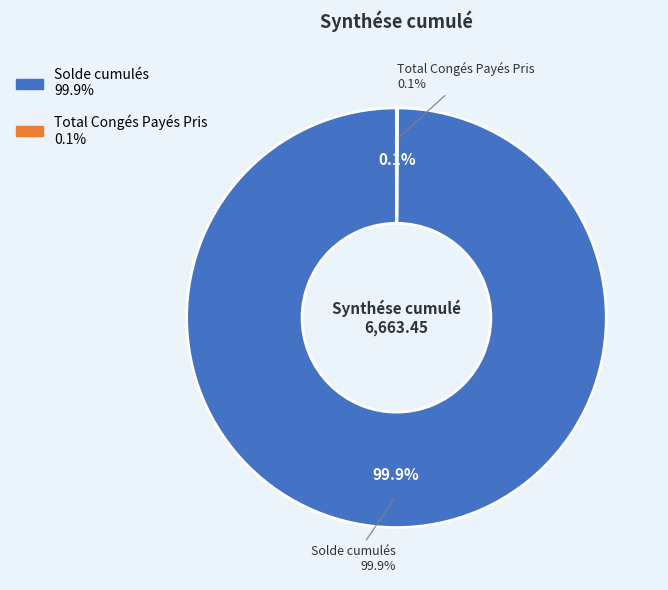

How many slices are in this pie chart?

2